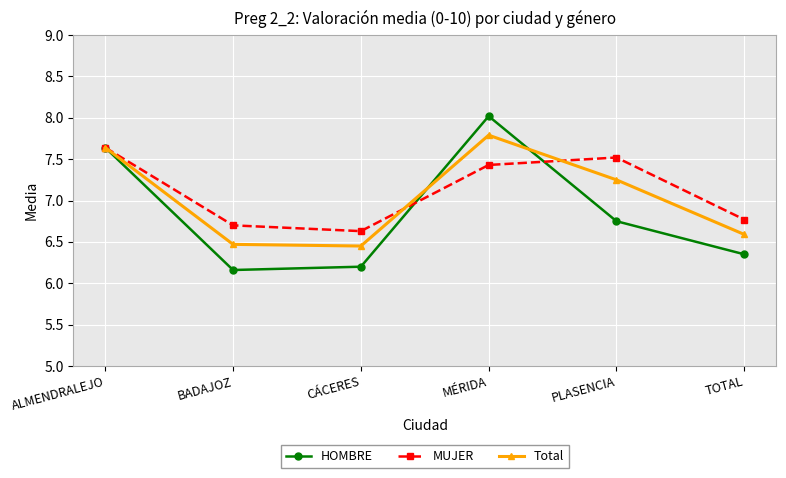

What is the approximate value of MUJER at MÉRIDA?

7.4